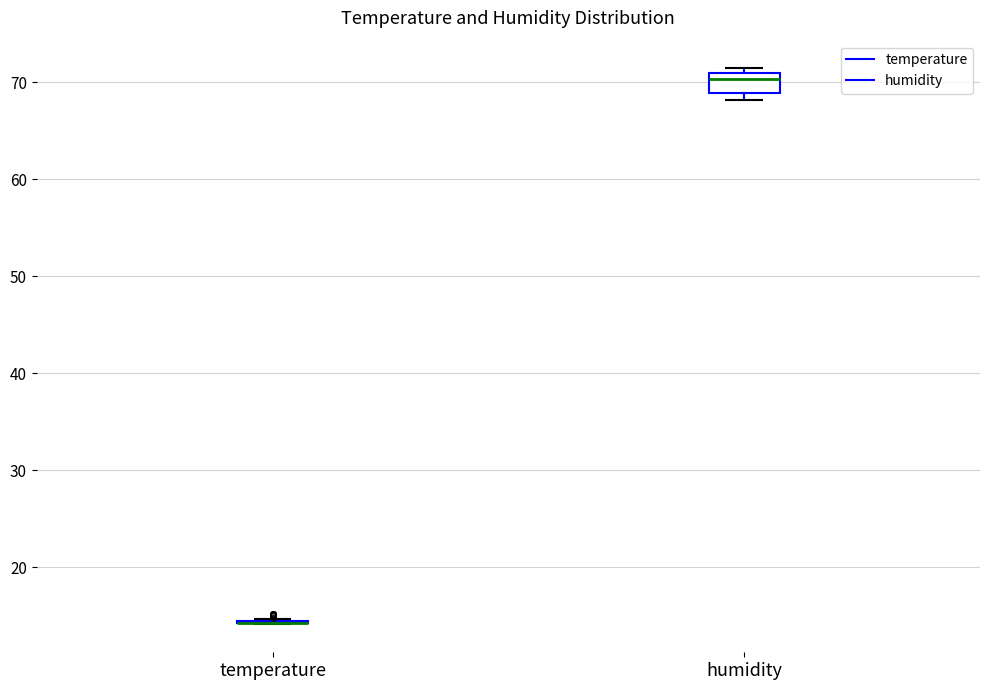

Reading left to right, read every box against the y-axis: the position of its median line, the range the box covers, and the ends of its whiskers. The values are not printed on the chart, so give them approximately, as read against the axis.

temperature: box collapsed to a line at 14, whiskers 14 to 15
humidity: median 70, box 69 to 71, whiskers 68 to 71 (just above the box's upper edge)